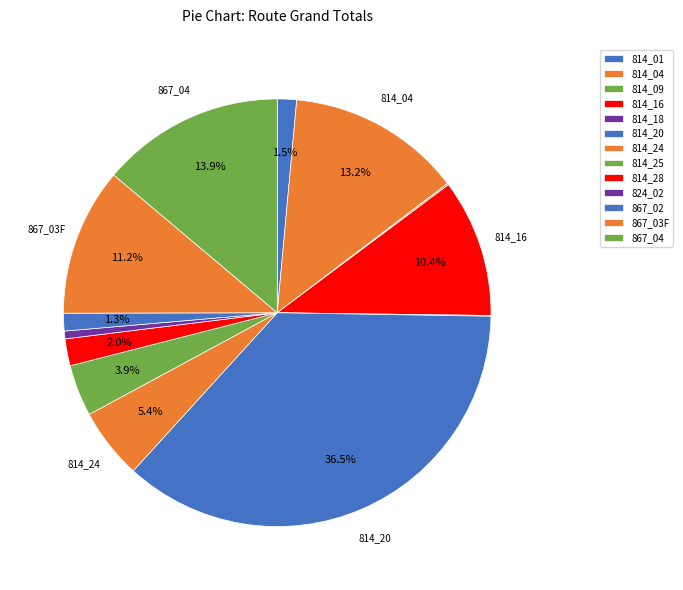

Between 814_28 and 867_03F, which is larger?

867_03F